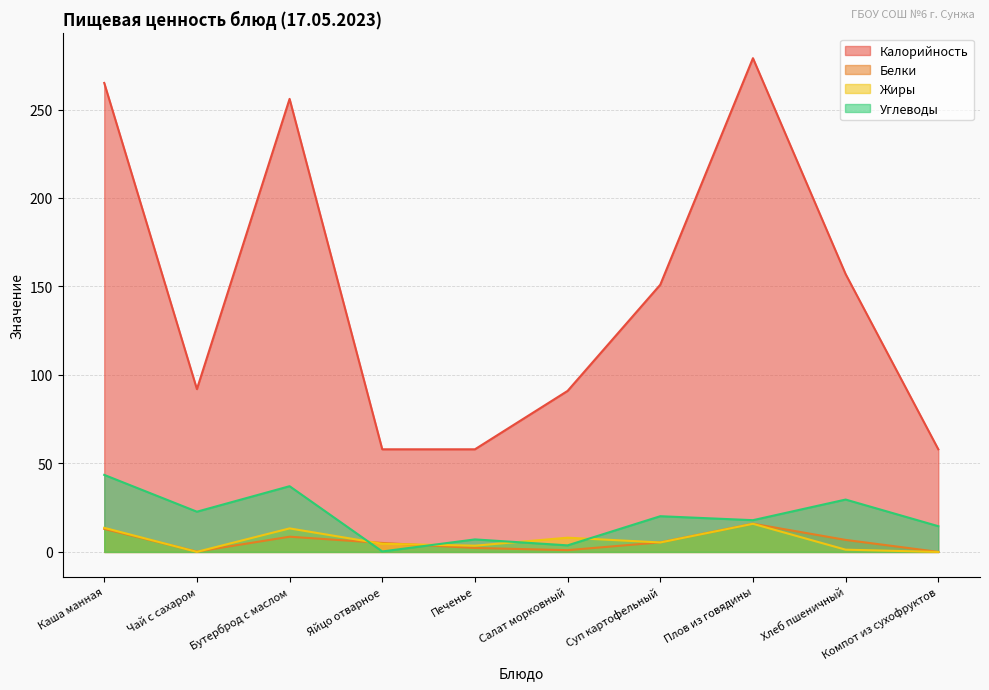

True or false: Белки has a value of 8.6 at Бутерброд с маслом.

True